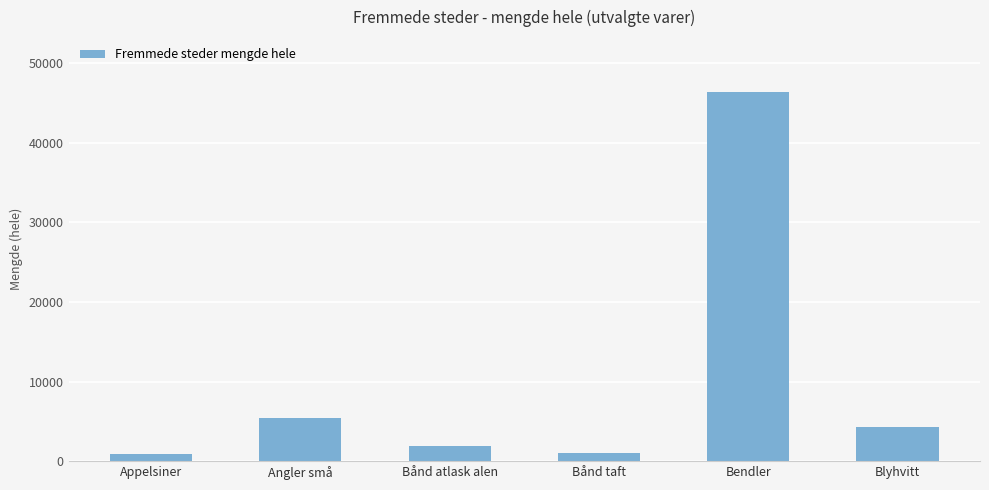

Which category has the highest value across all series?

Bendler